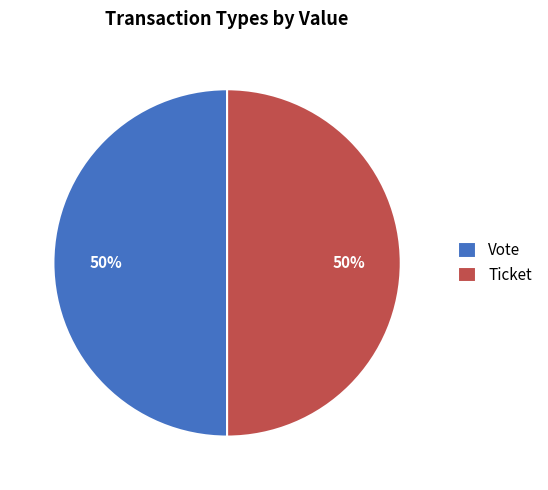

What is the ratio of the value at Vote to the value at Ticket?

1.0